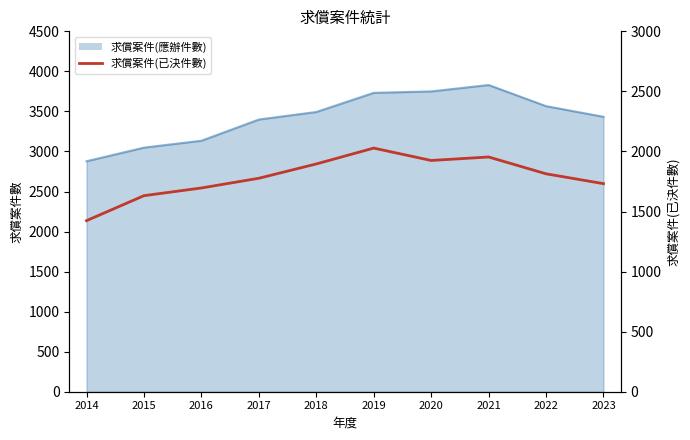

Reading left to right, extract all data points from this chart.

1424	1632	1696	1777	1896	2028	1925	1954	1814	1732